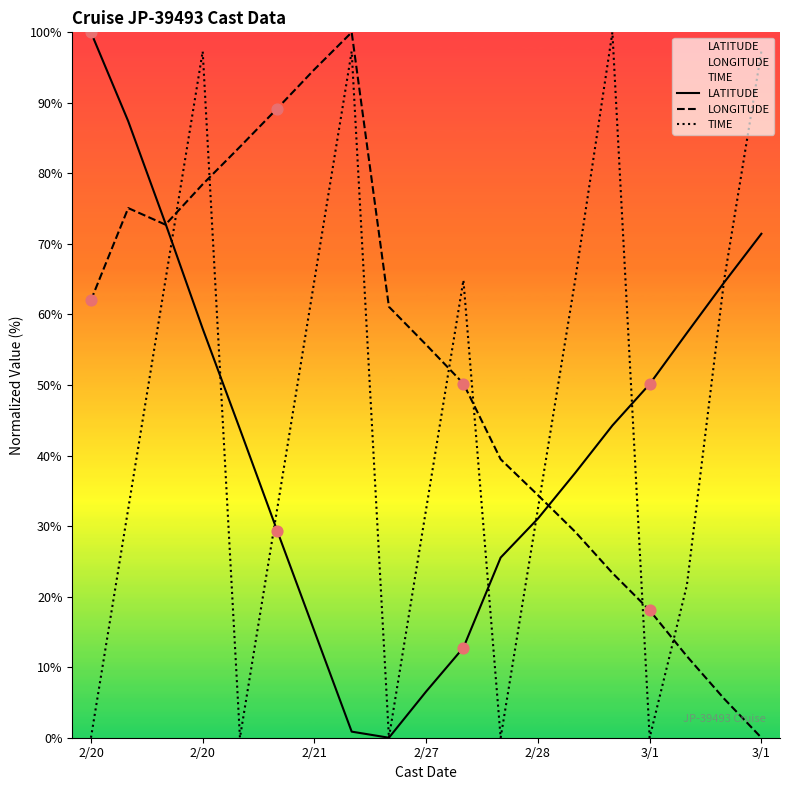

What are all the series names shown in the legend?

LATITUDE, LONGITUDE, TIME